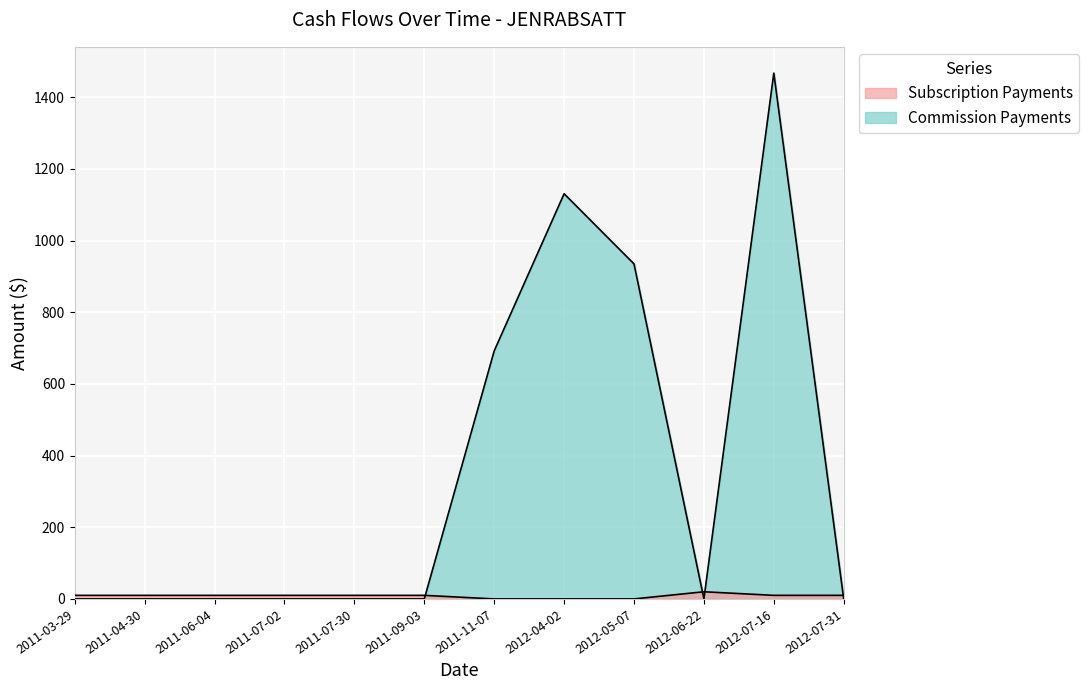

At which label does Subscription Payments first exceed 10?

2012-06-22